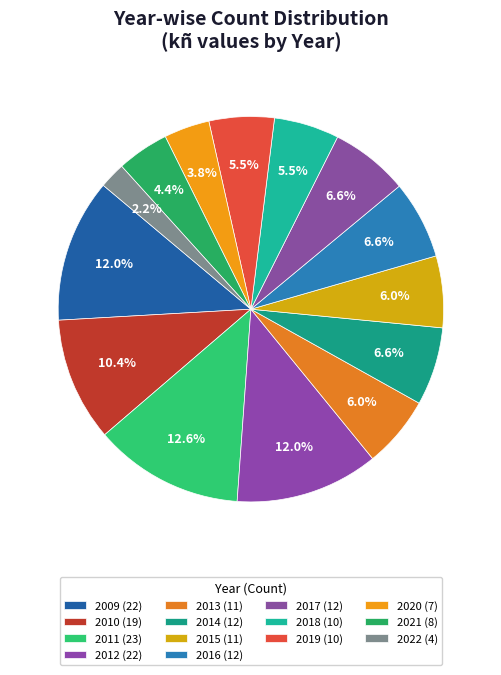

Count the number of slices in the pie.

14